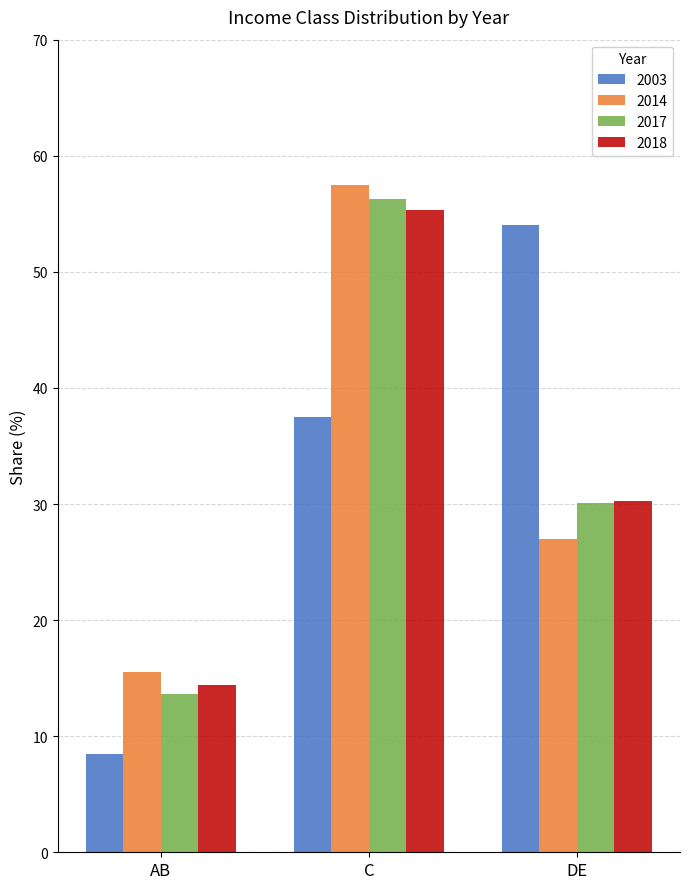

What is the difference between the 2017 values at AB and DE?

16.5